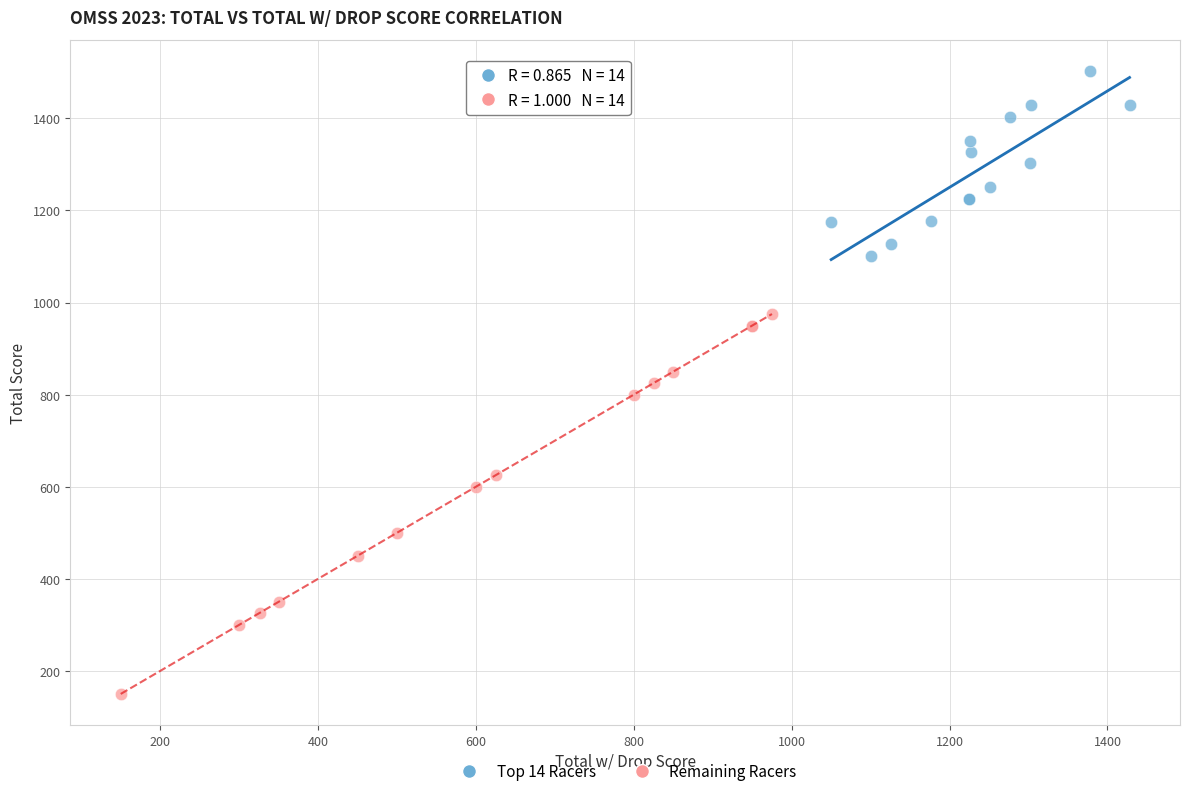

Which series contains the lowest Y value?

Remaining Racers